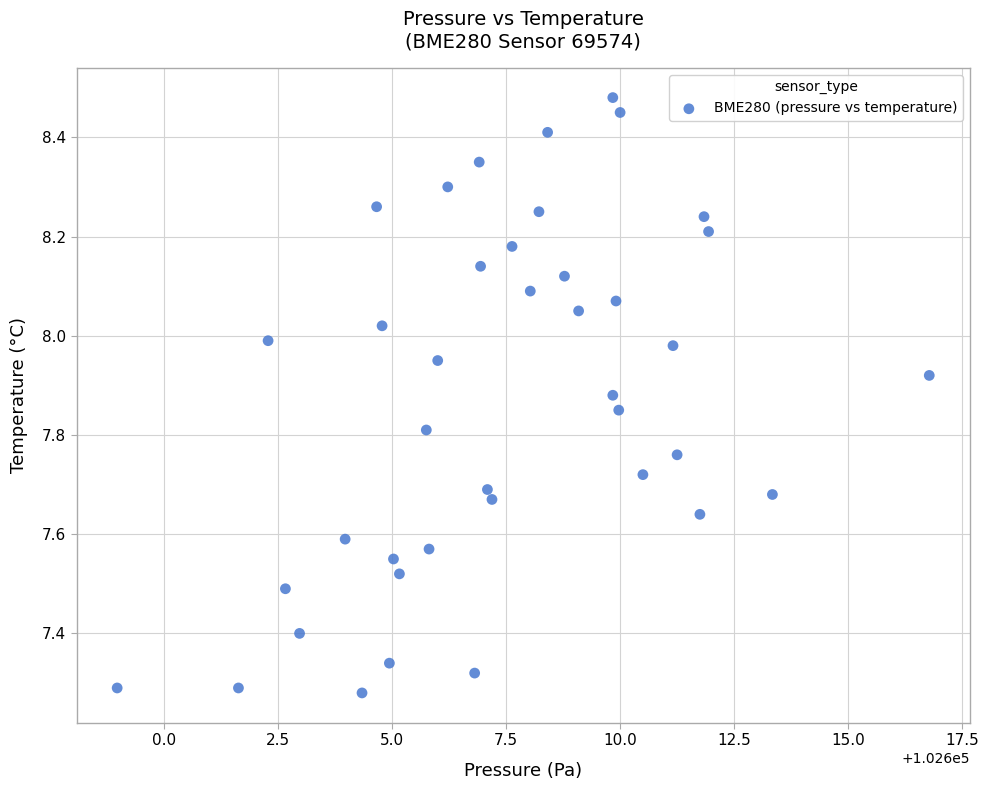

What is the range of Y values (max minus min)?

1.2